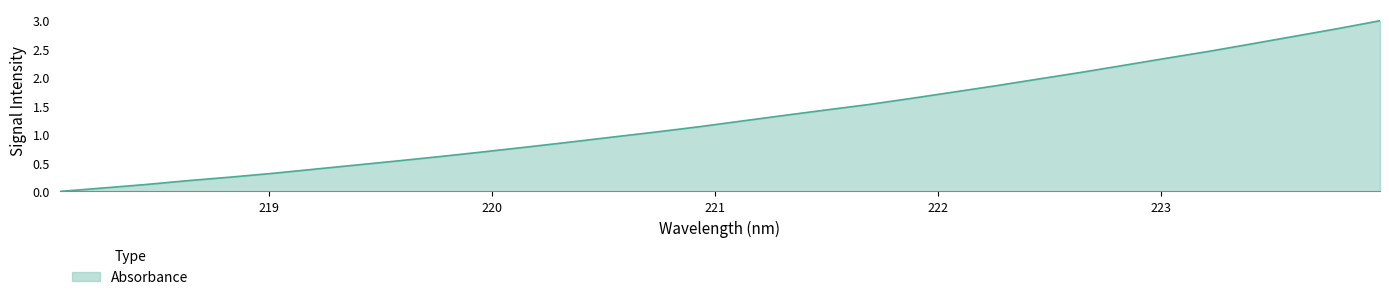

What is the difference between the maximum and minimum values?

3.0